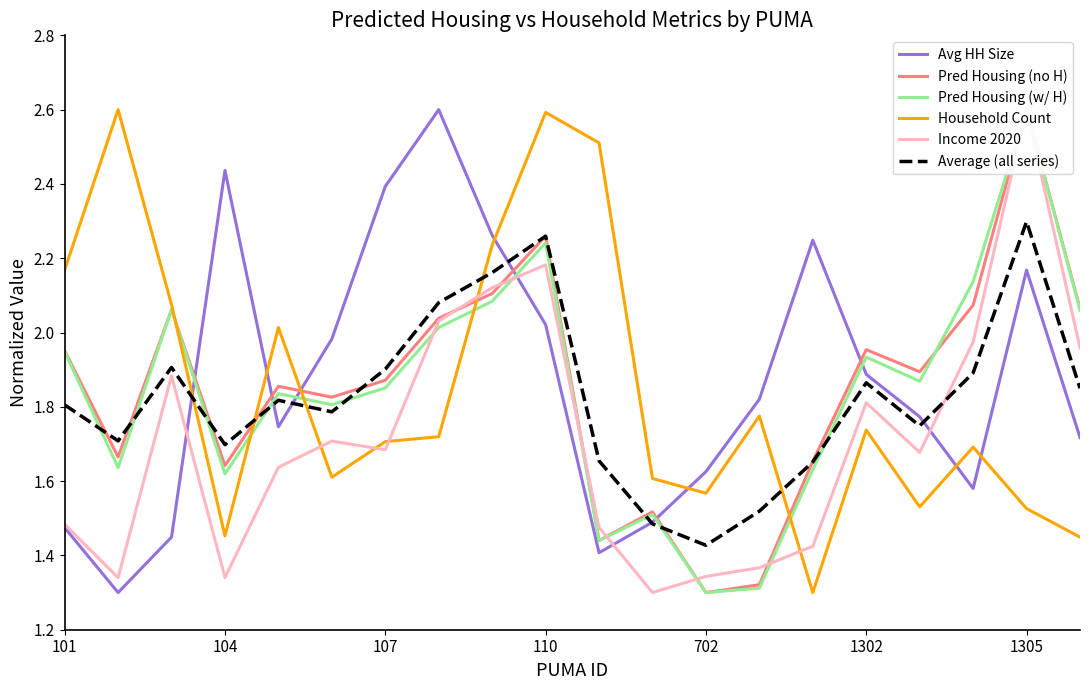

What is the difference between the second highest and second lowest values in the Average (all series) series?

0.8